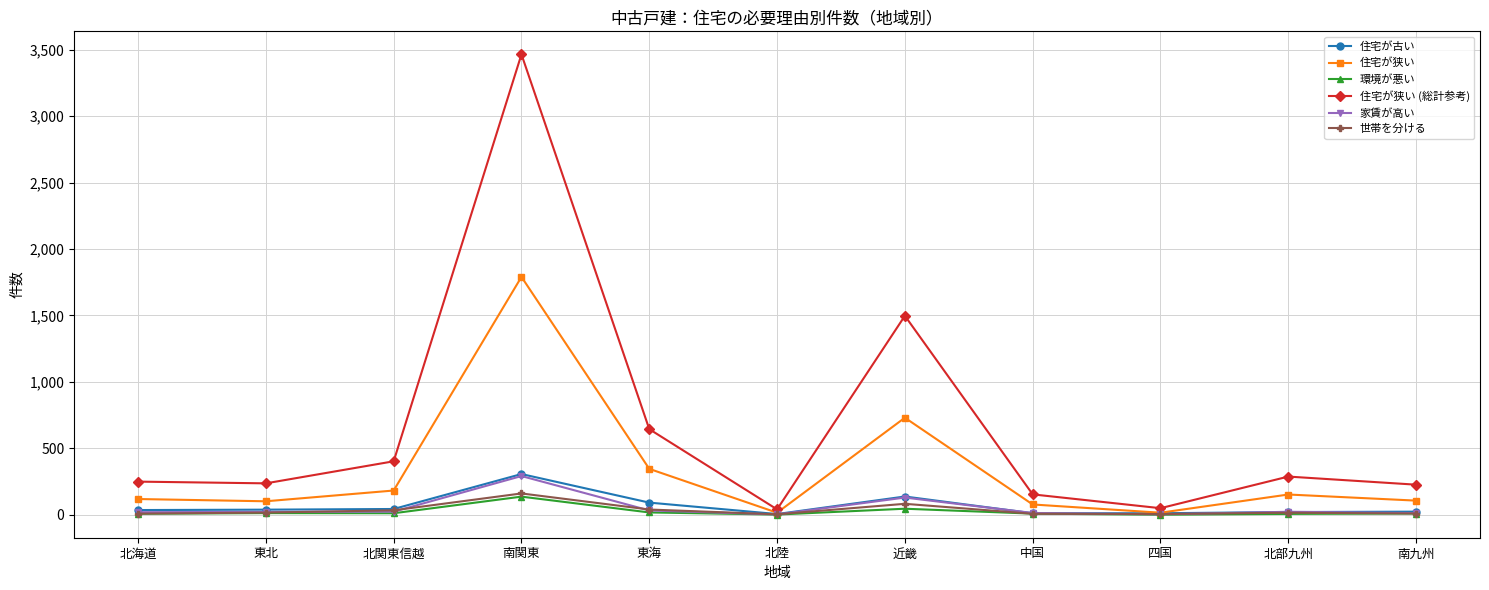

Where is 住宅が狭い nearest to the value 902?

近畿